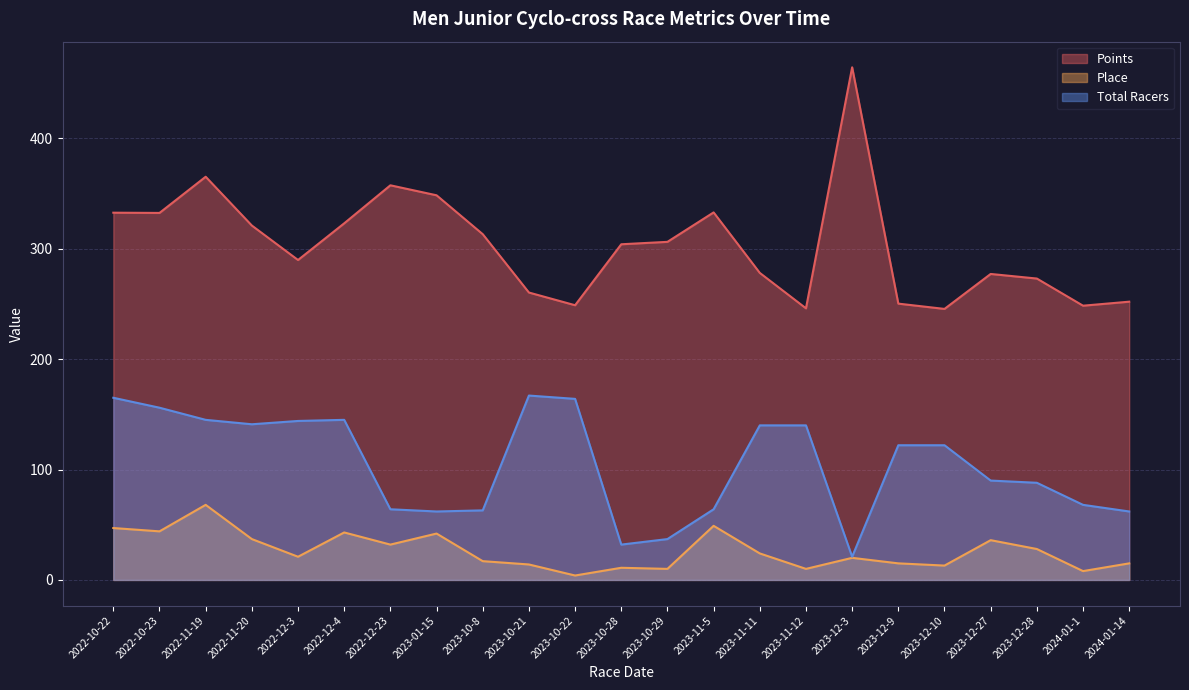

Reading left to right, transcribe all the data shown in this chart.

Points: 2022-10-22=332.6	2022-10-23=332.4	2022-11-19=365.2	2022-11-20=321.0	2022-12-3=289.8	2022-12-4=323.0	2022-12-23=357.5	2023-01-15=348.4	2023-10-8=313.2	2023-10-21=260.3	2023-10-22=248.8	2023-10-28=304.0	2023-10-29=306.2	2023-11-5=332.9	2023-11-11=278.1	2023-11-12=246.0	2023-12-3=464.3	2023-12-9=250.3	2023-12-10=245.5	2023-12-27=277.2	2023-12-28=273.0	2024-01-1=248.4	2024-01-14=252.0
Place: 2022-10-22=47.0	2022-10-23=44.0	2022-11-19=68.0	2022-11-20=37.0	2022-12-3=21.0	2022-12-4=43.0	2022-12-23=32.0	2023-01-15=42.0	2023-10-8=17.0	2023-10-21=14.0	2023-10-22=4.0	2023-10-28=11.0	2023-10-29=10.0	2023-11-5=49.0	2023-11-11=24.0	2023-11-12=10.0	2023-12-3=20.0	2023-12-9=15.0	2023-12-10=13.0	2023-12-27=36.0	2023-12-28=28.0	2024-01-1=8.0	2024-01-14=15.0
Total Racers: 2022-10-22=165.0	2022-10-23=156.0	2022-11-19=145.0	2022-11-20=141.0	2022-12-3=144.0	2022-12-4=145.0	2022-12-23=64.0	2023-01-15=62.0	2023-10-8=63.0	2023-10-21=167.0	2023-10-22=164.0	2023-10-28=32.0	2023-10-29=37.0	2023-11-5=64.0	2023-11-11=140.0	2023-11-12=140.0	2023-12-3=21.0	2023-12-9=122.0	2023-12-10=122.0	2023-12-27=90.0	2023-12-28=88.0	2024-01-1=68.0	2024-01-14=62.0